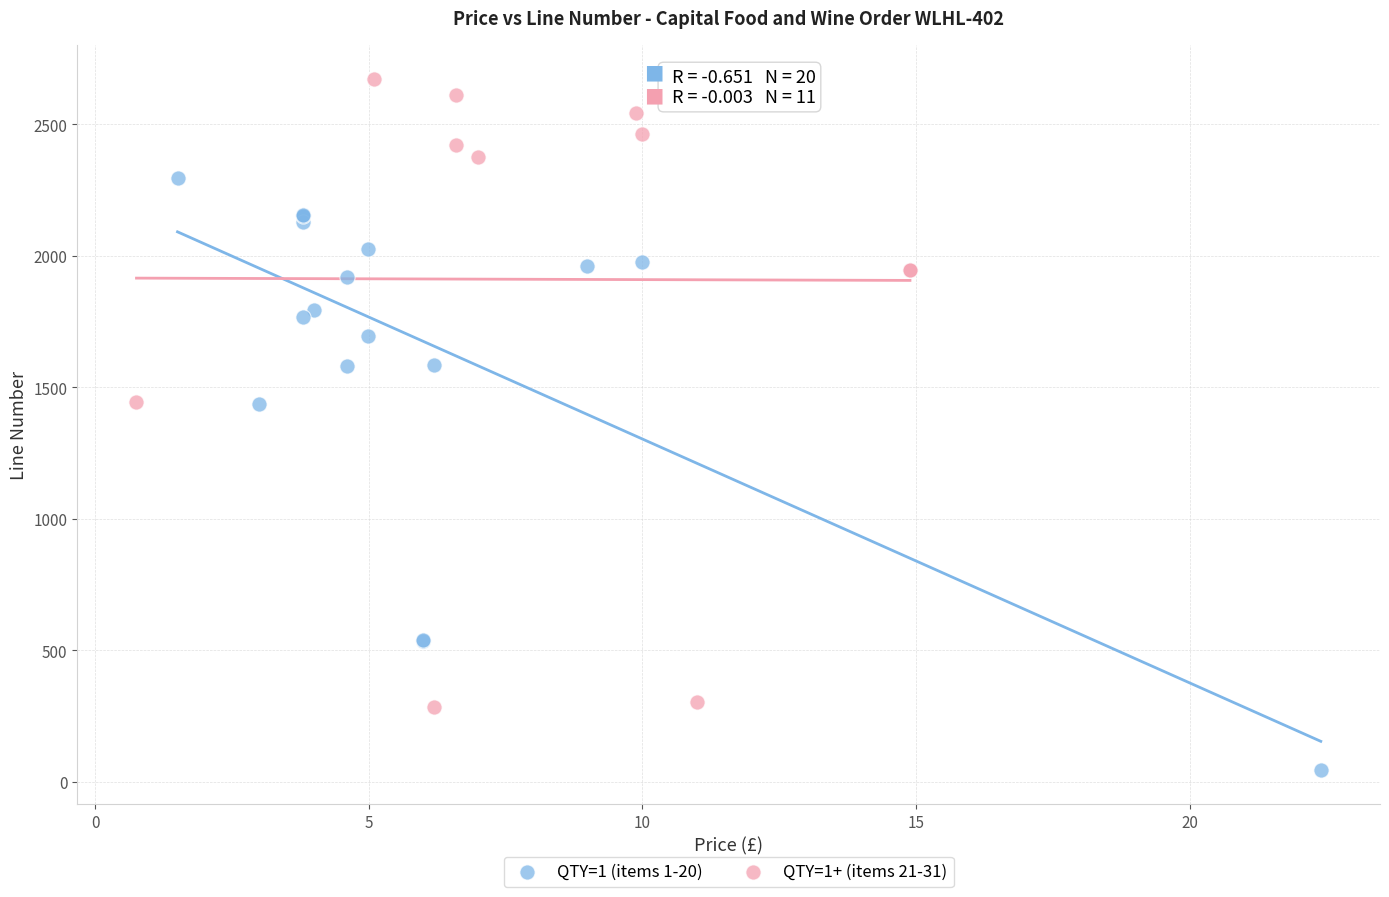

Which series has the largest Y range (max minus min)?

QTY=1+ (items 21-31)